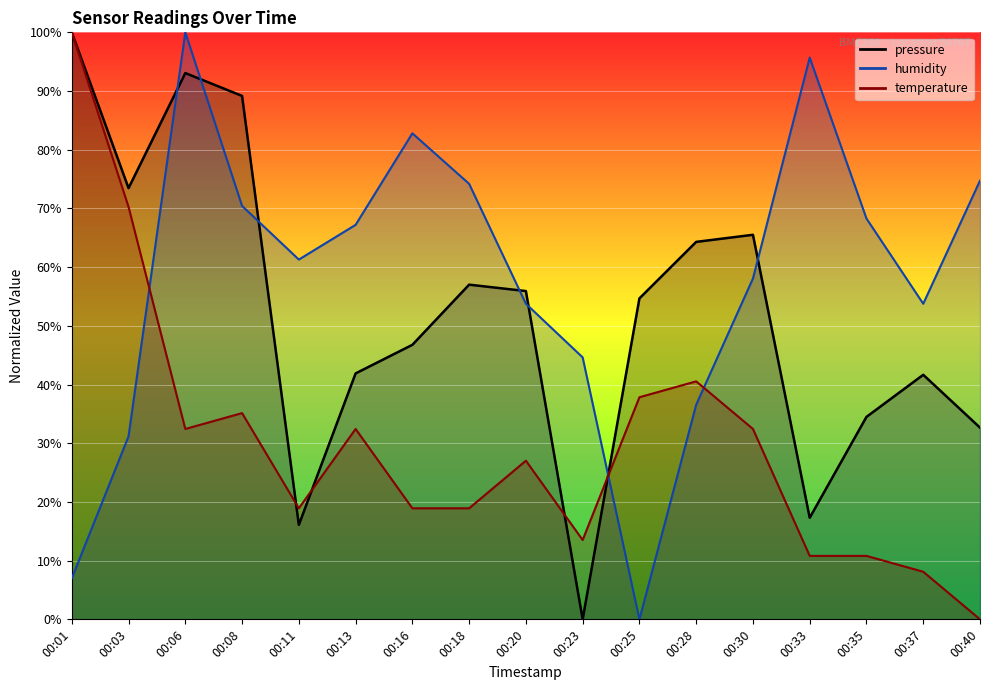

After their last crossing, which series has the higher values: humidity or pressure?

humidity